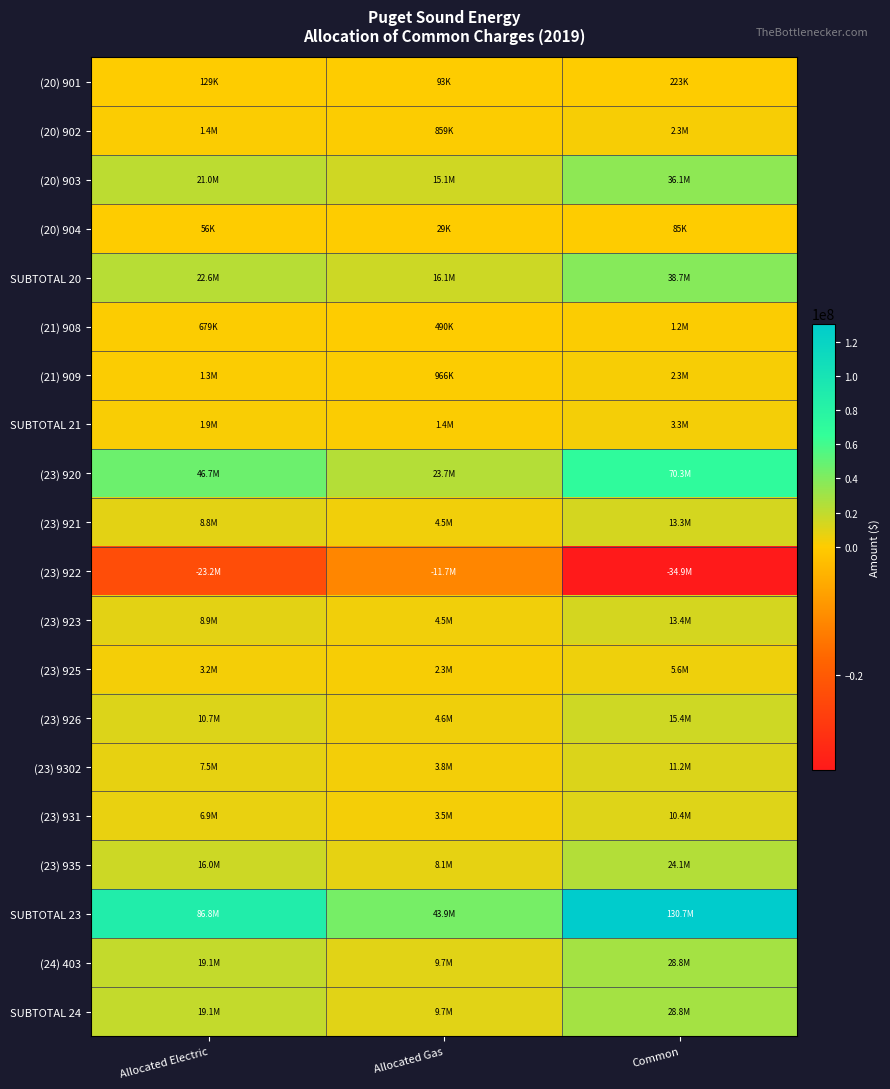

Which series has the widest spread of values?

SUBTOTAL 23